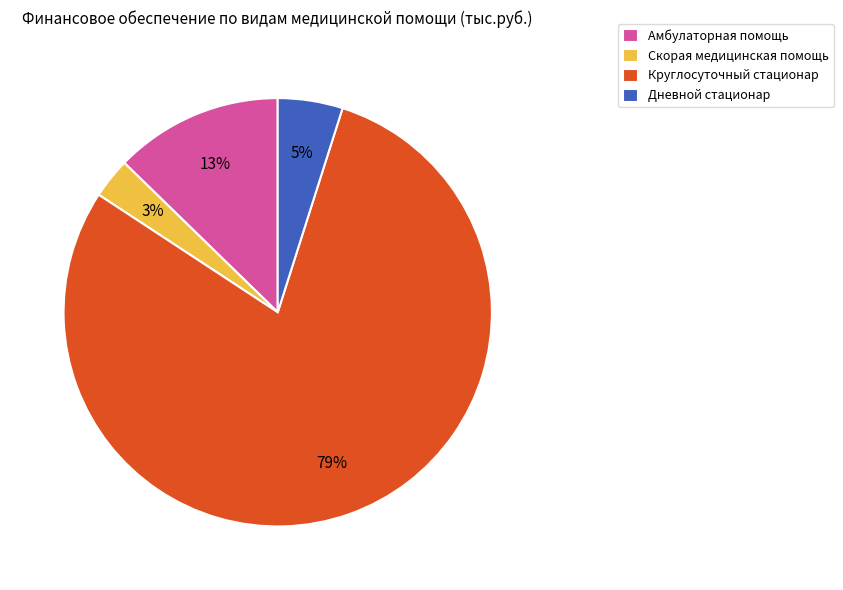

To the nearest percent, what is the difference between the largest and smallest slice percentages?

76%